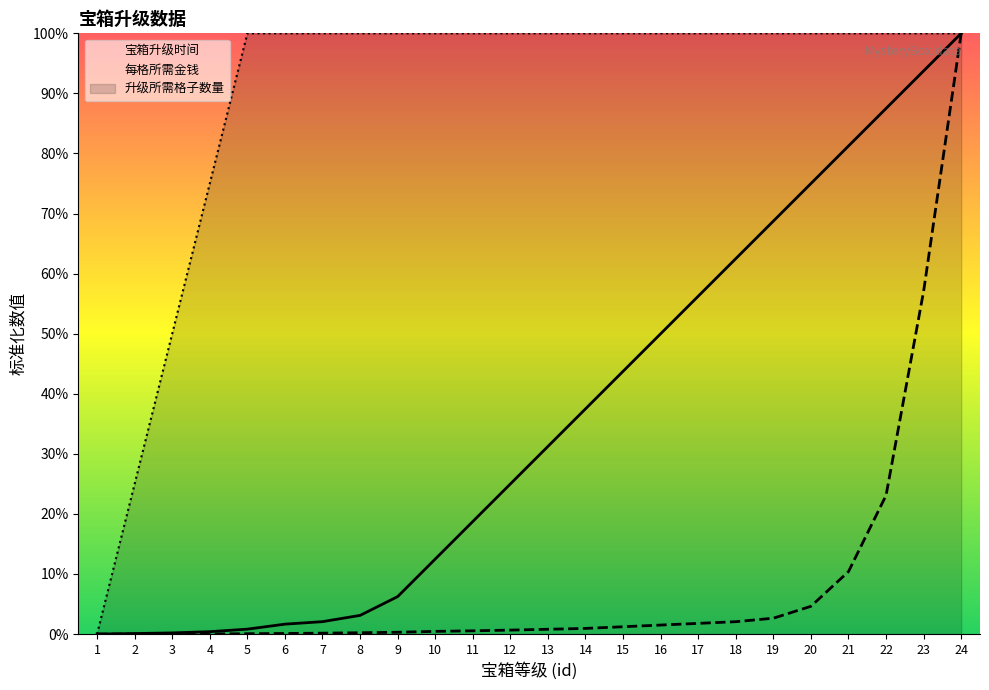

At which label does 宝箱升级时间 first exceed 31?

13